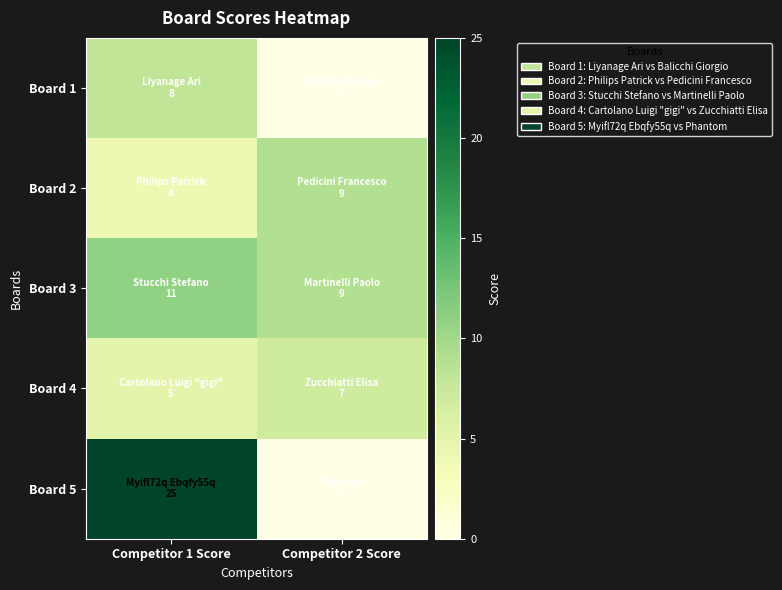

Reading left to right, what are all the values shown in this chart?

Board 1: Competitor 1 Score=8	Competitor 2 Score=0
Board 2: Competitor 1 Score=4	Competitor 2 Score=9
Board 3: Competitor 1 Score=11	Competitor 2 Score=9
Board 4: Competitor 1 Score=5	Competitor 2 Score=7
Board 5: Competitor 1 Score=25	Competitor 2 Score=0